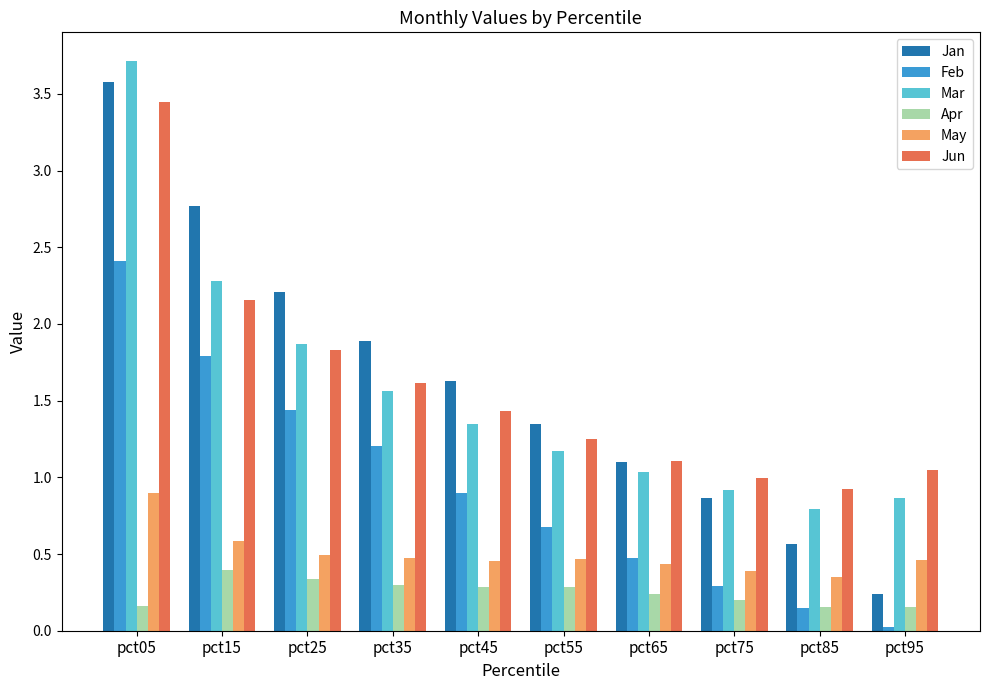

Which category has the lowest value across all series?

pct95